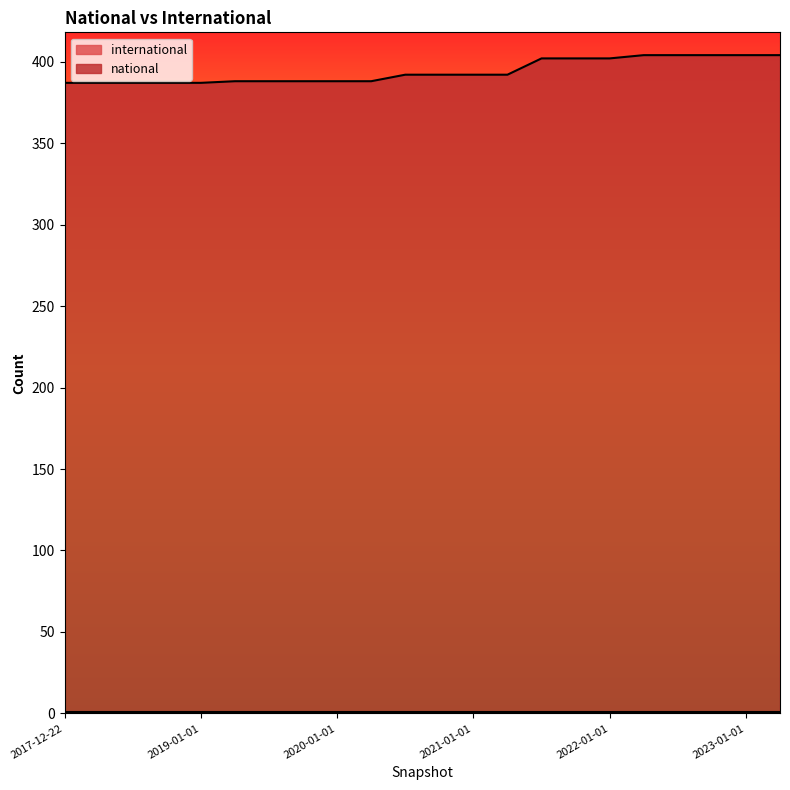

What is the greatest value displayed?

404